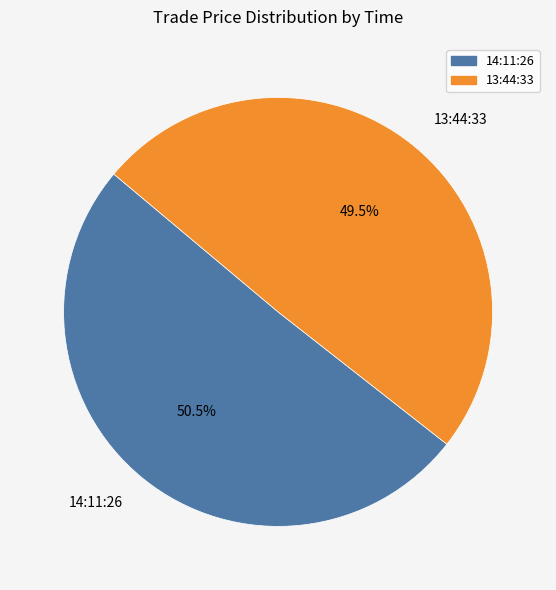

Between 14:11:26 and 13:44:33, which is larger?

14:11:26